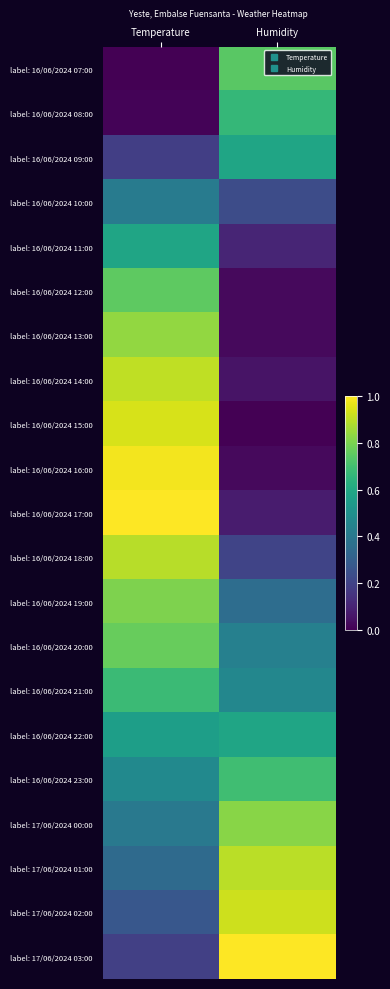

Between Humidity and Temperature, which is larger?

Humidity